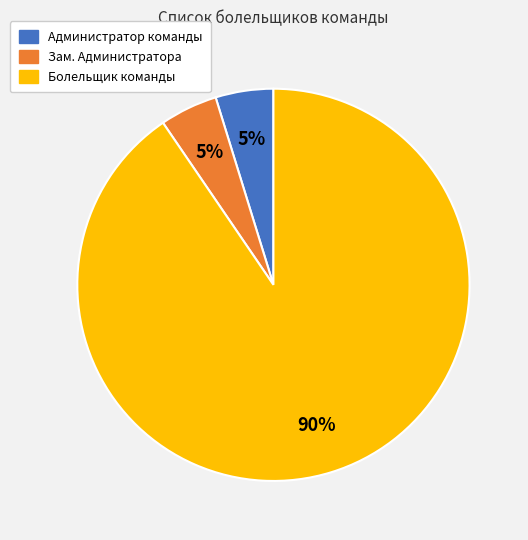

Count the number of slices in the pie.

3